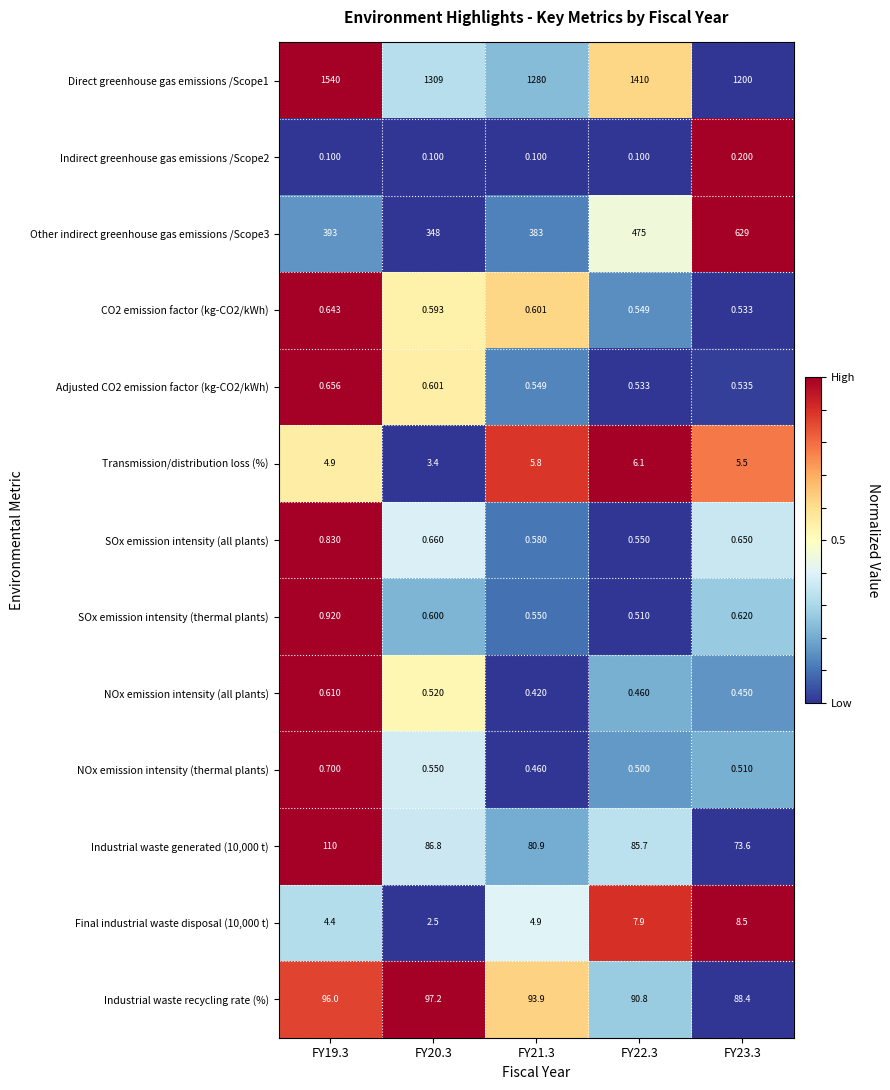

Is the value of Industrial waste generated (10,000 t) at FY20.3 greater than the value of SOx emission intensity (all plants) at FY22.3?

Yes